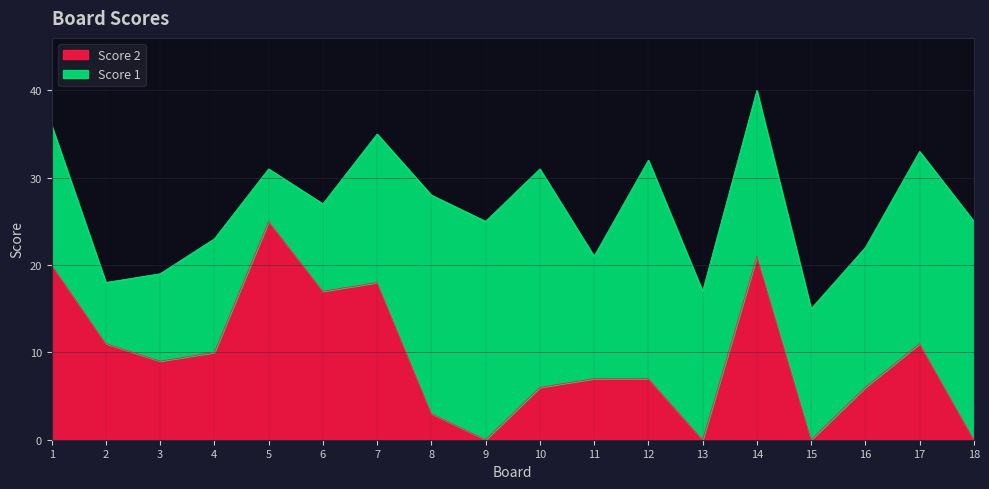

The chart shows a value of 5 at 3. True or false?

False